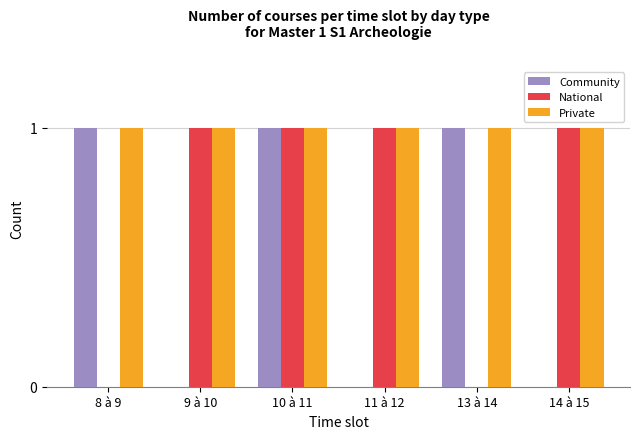

Is the value of Private at 10 à 11 greater than the value of Community at 11 à 12?

Yes